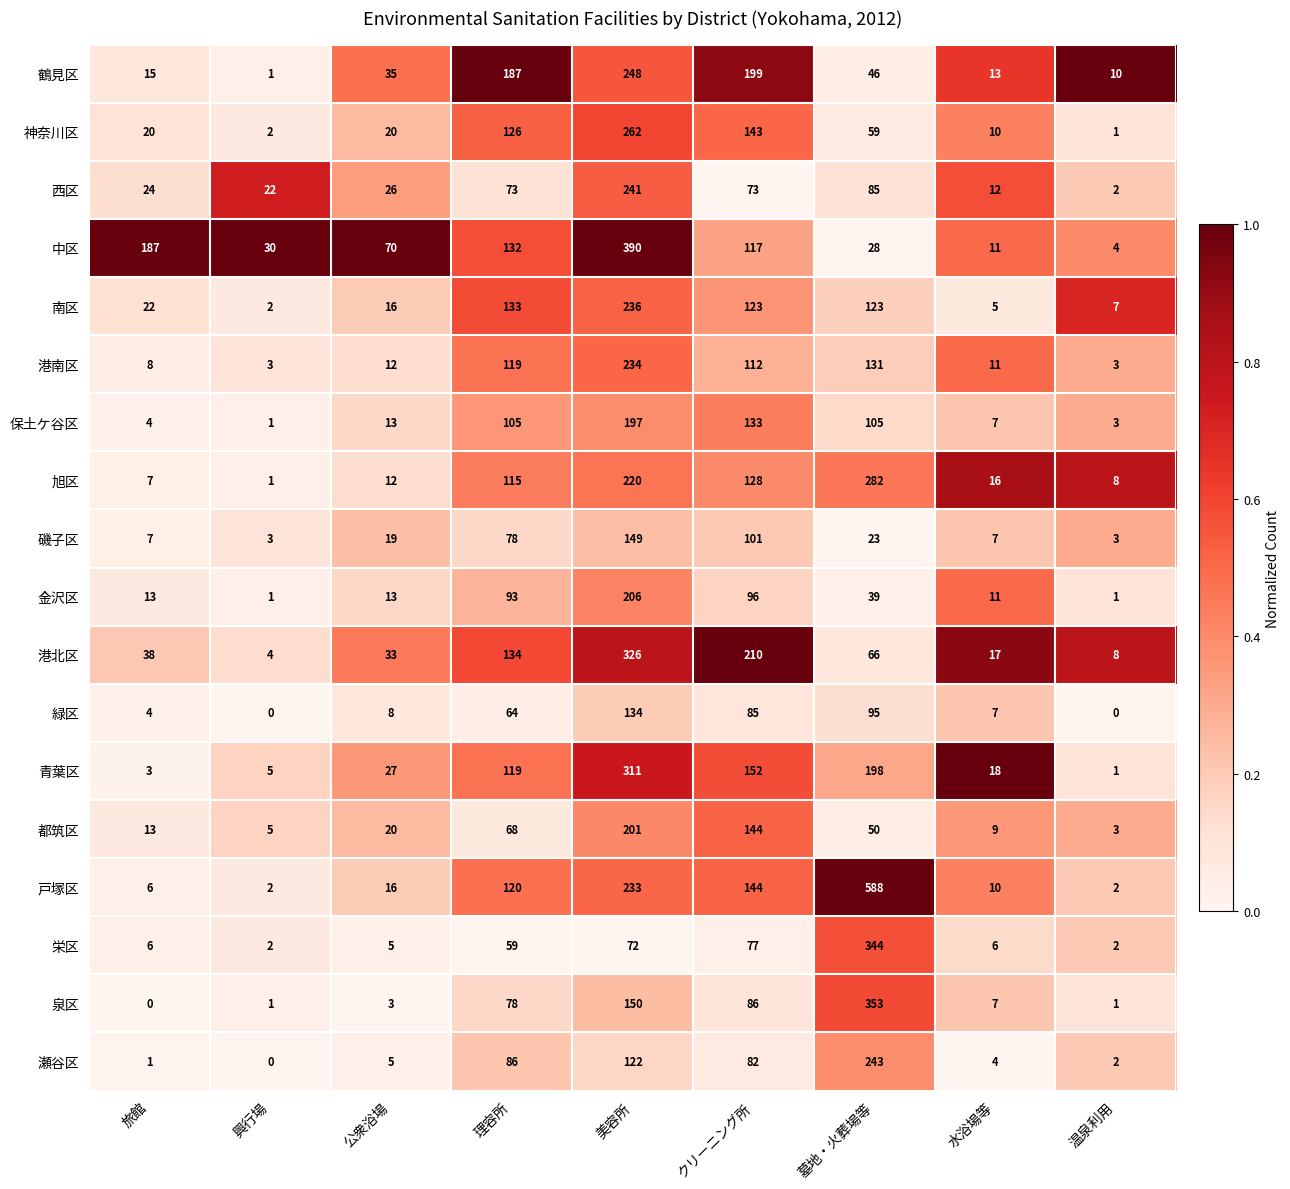

How many series are shown in this chart?

18